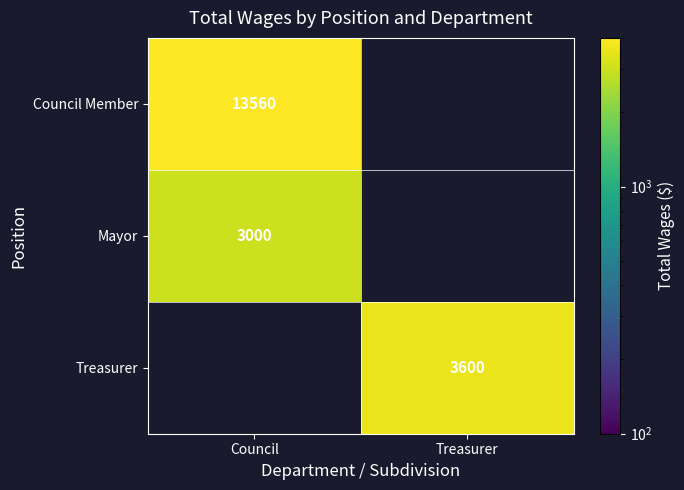

True or false: Mayor has a value of 3000 at Council.

True